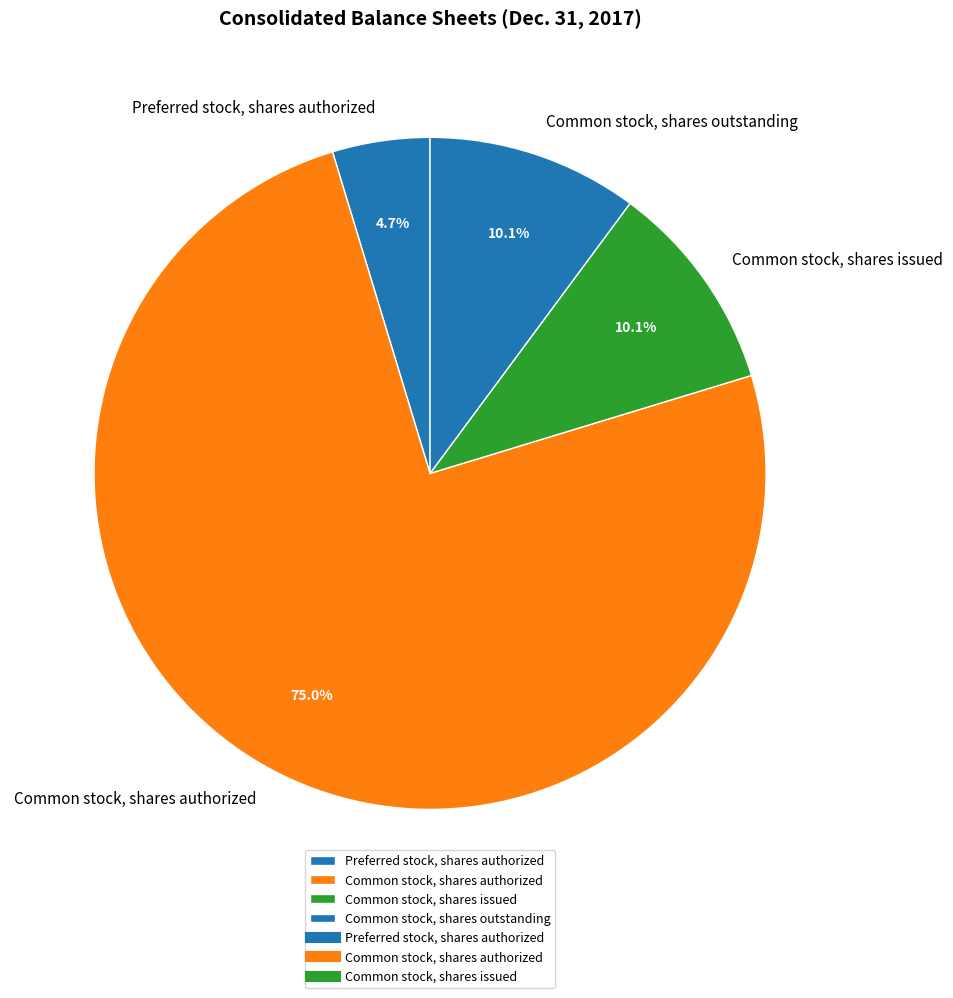

What percentage is the Preferred stock, shares authorized slice, to the nearest percent?

5%